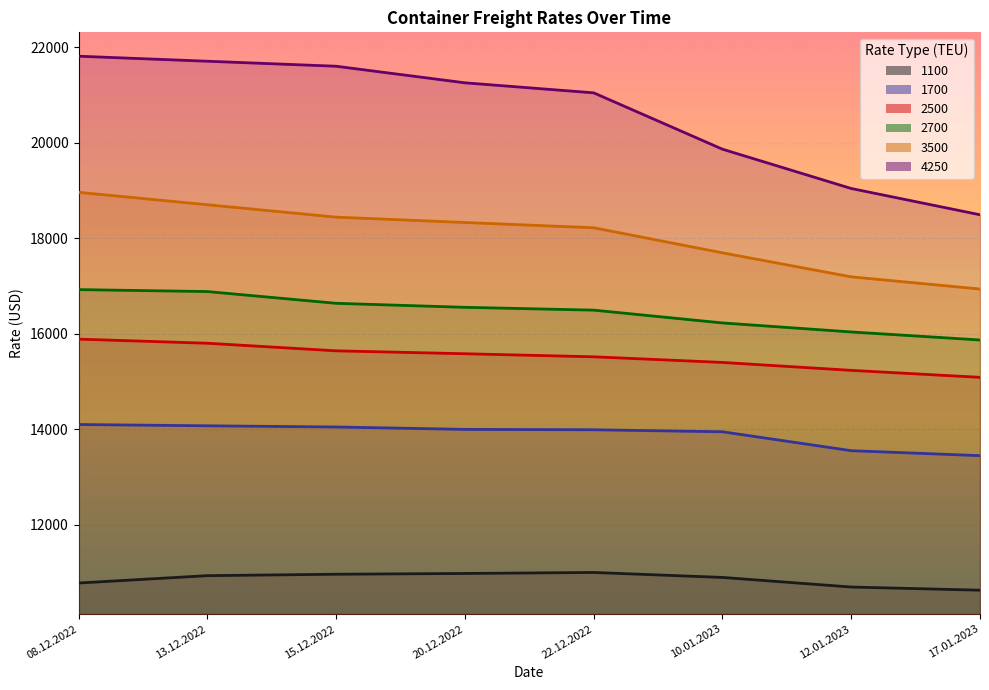

Rank the categories by 2500 value from lowest to highest.

17.01.2023, 12.01.2023, 10.01.2023, 22.12.2022, 20.12.2022, 15.12.2022, 13.12.2022, 08.12.2022